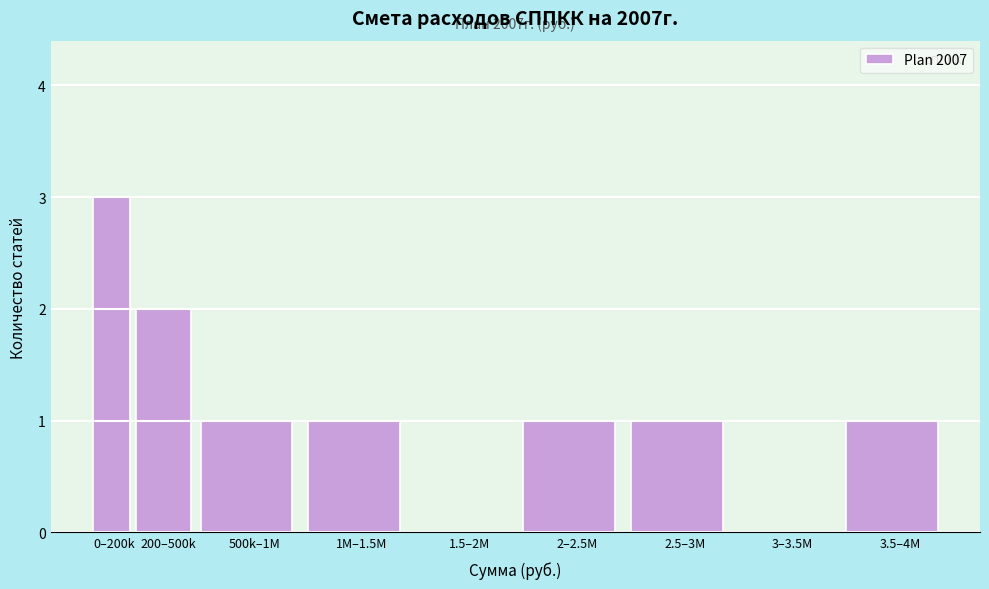

Reading left to right, transcribe all the data shown in this chart.

0–200k=3	200–500k=2	500k–1M=1	1M–1.5M=1	1.5–2M=0	2–2.5M=1	2.5–3M=1	3–3.5M=0	3.5–4M=1